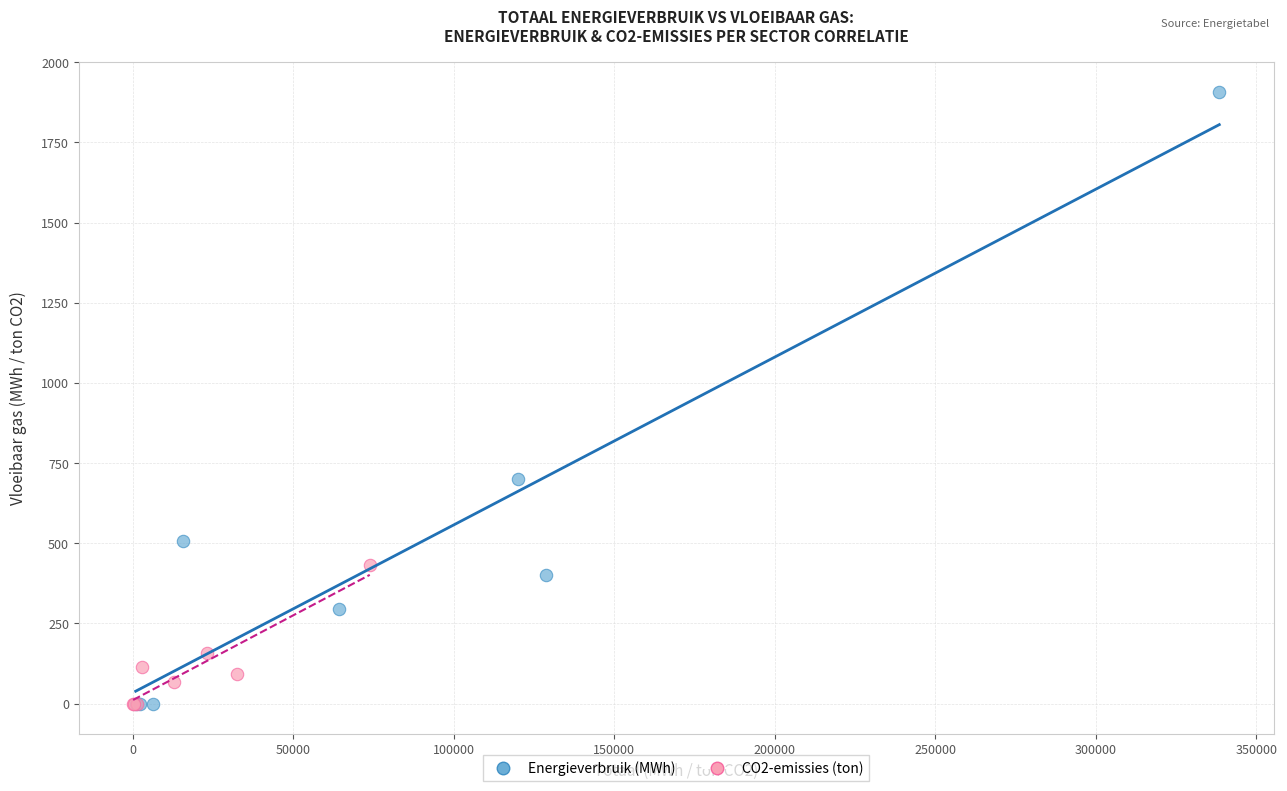

Which series contains the highest Y value?

Energieverbruik (MWh)